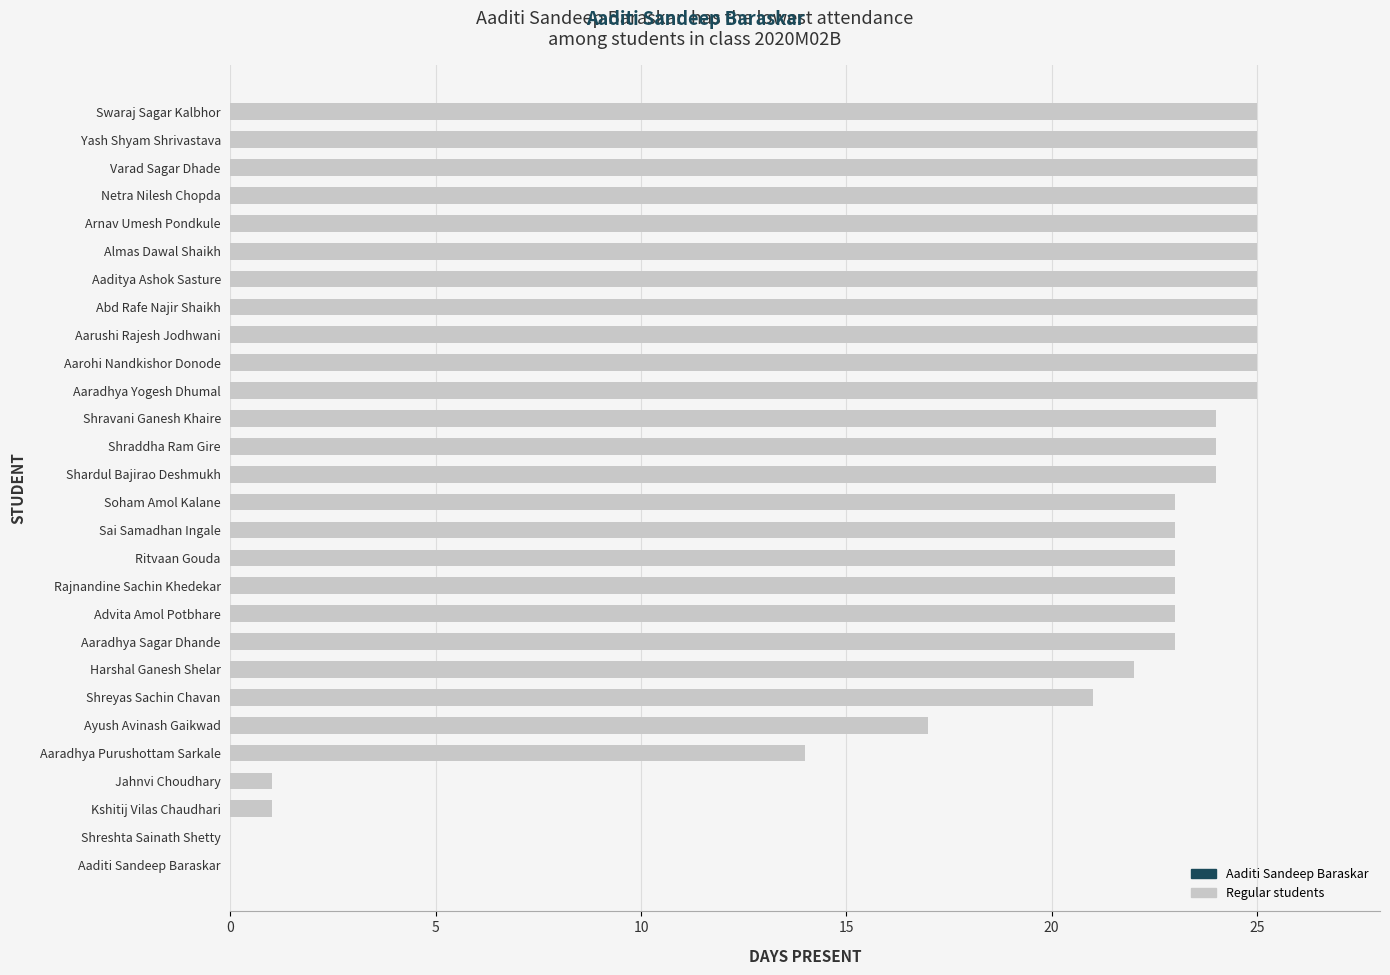

What is the greatest value displayed?

25